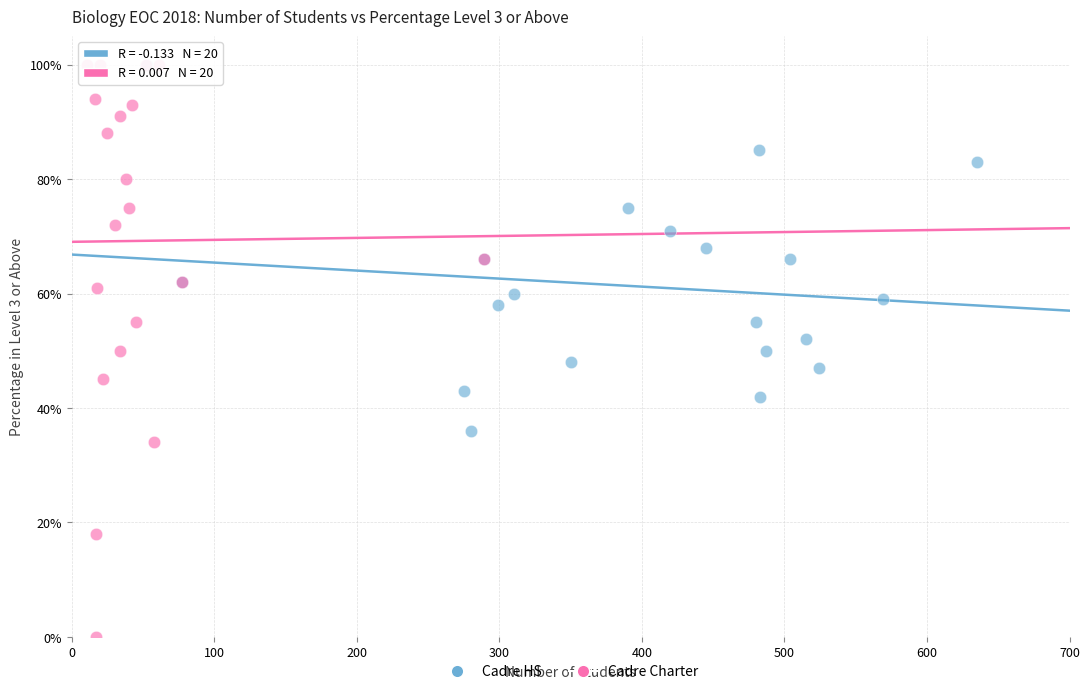

Which series contains the lowest Y value?

Cadre Charter